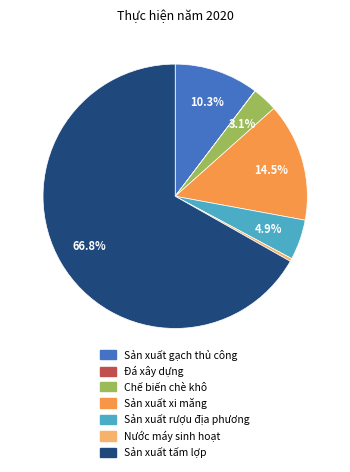

Which category has the biggest portion of the pie?

Sản xuất tấm lợp